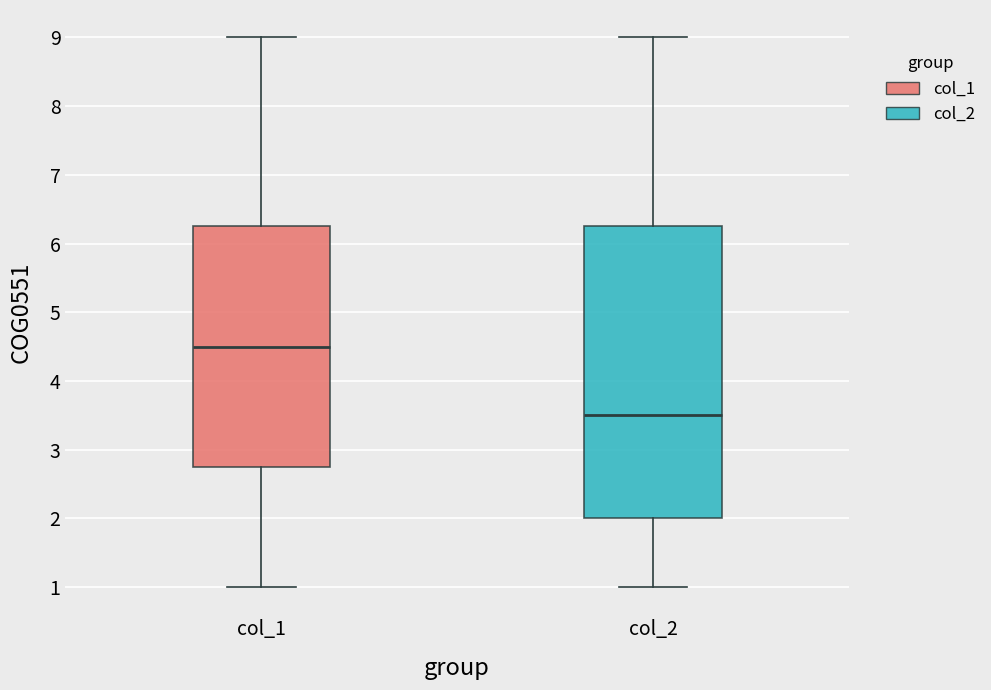

Which box's median line is the lowest?

col_2